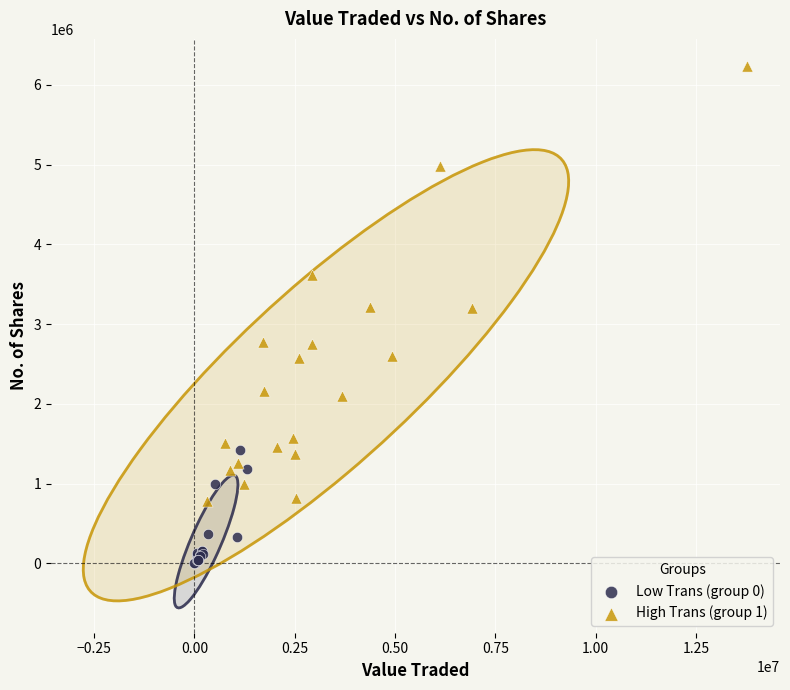

Which series contains the highest Y value?

High Trans (group 1)